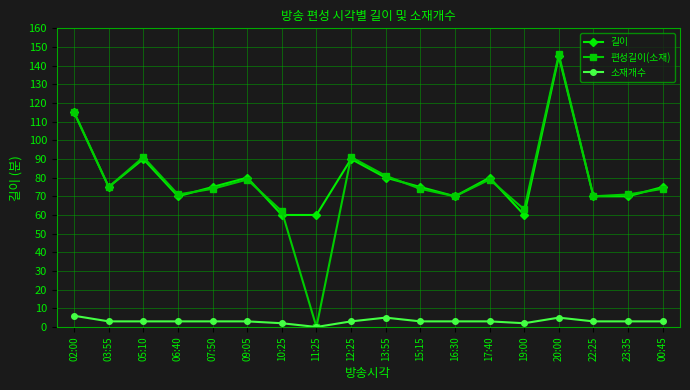

True or false: 소재개수 and 길이 intersect in this chart.

False